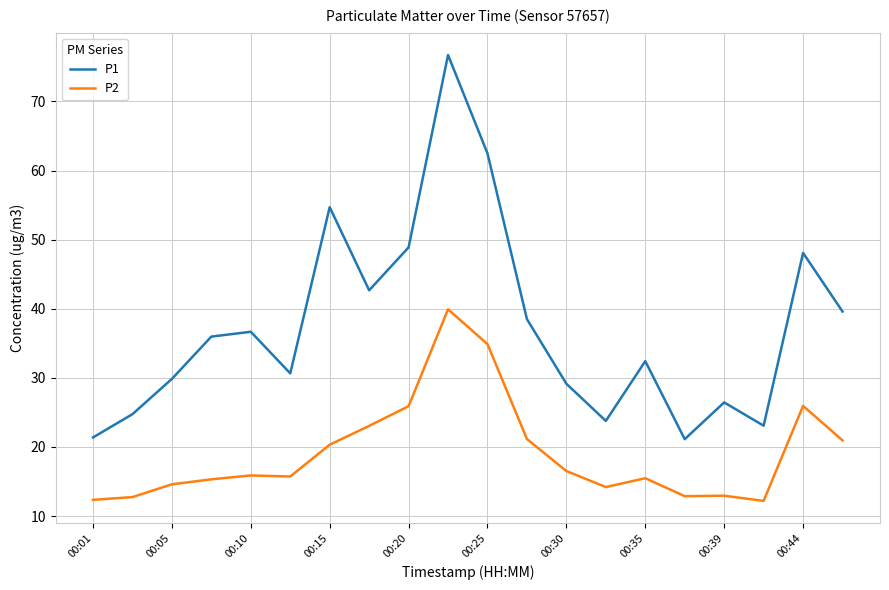

In P2, how many points are higher than both neighbors (excluding endpoints)?

5